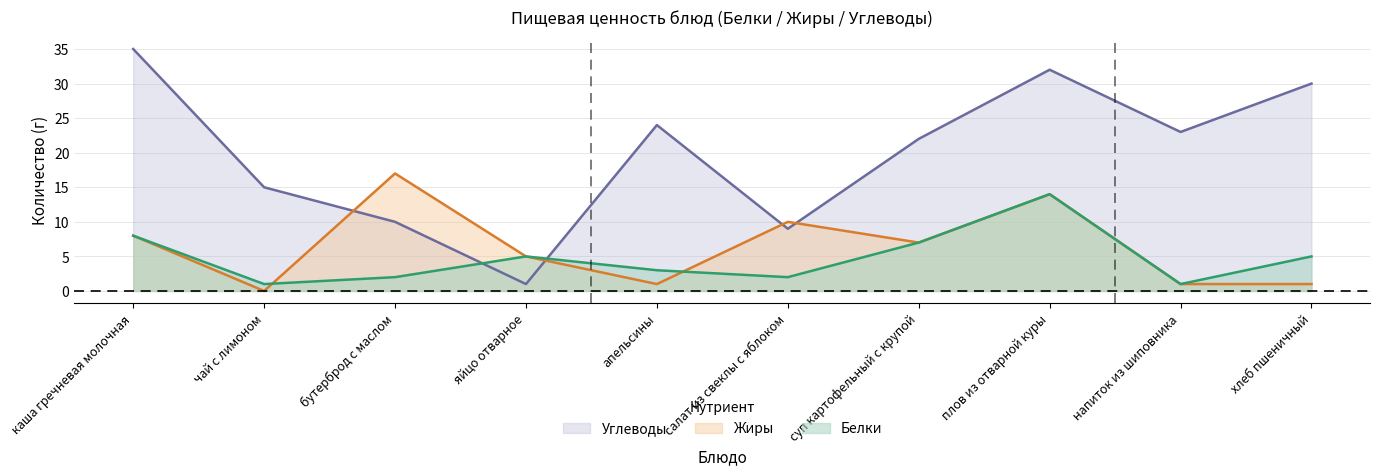

What is the difference between the Жиры values at суп картофельный с крупой and чай с лимоном?

7